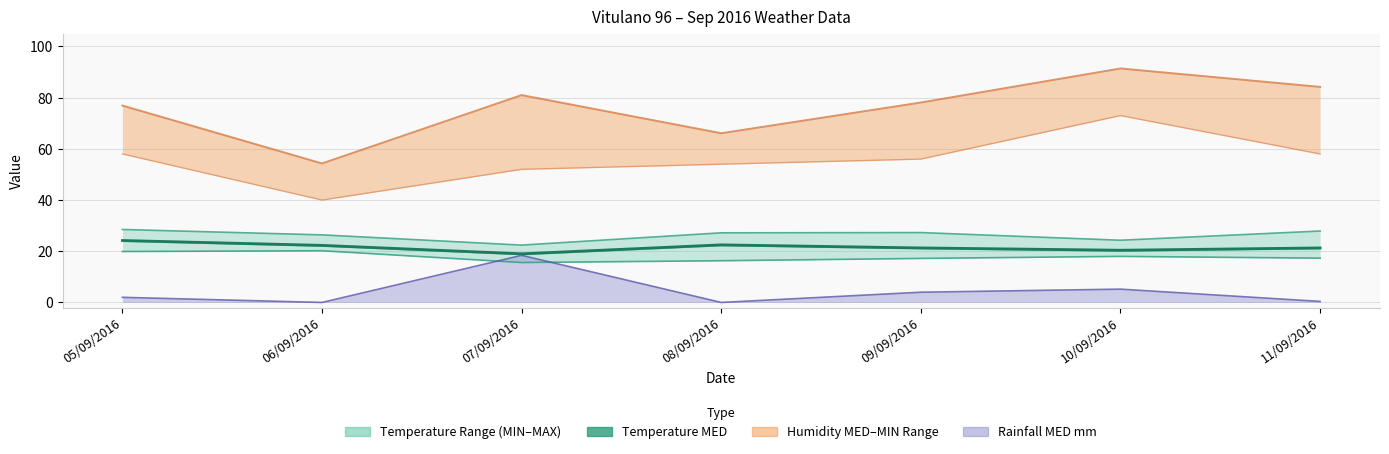

The Pioggia MED series shows 4.0 at 09/09/2016. True or false?

True